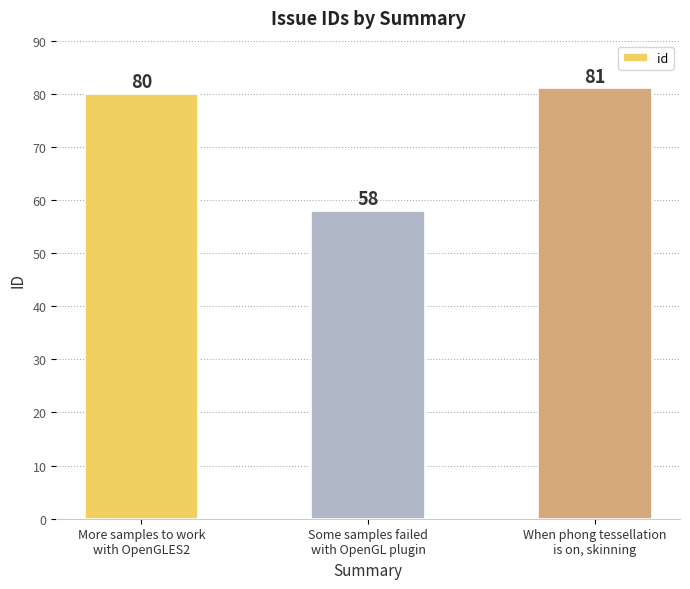

What is the change in value from More samples to work
with OpenGLES2 to When phong tessellation
is on, skinning?

+1